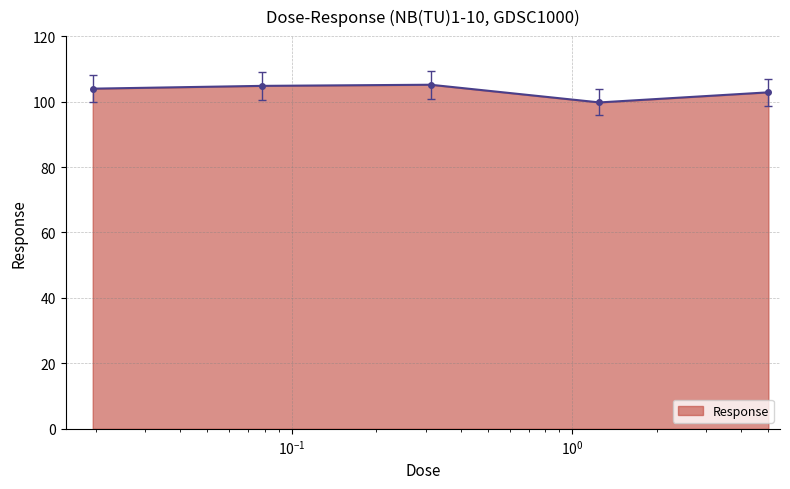

What is the sum of all values?

516.4